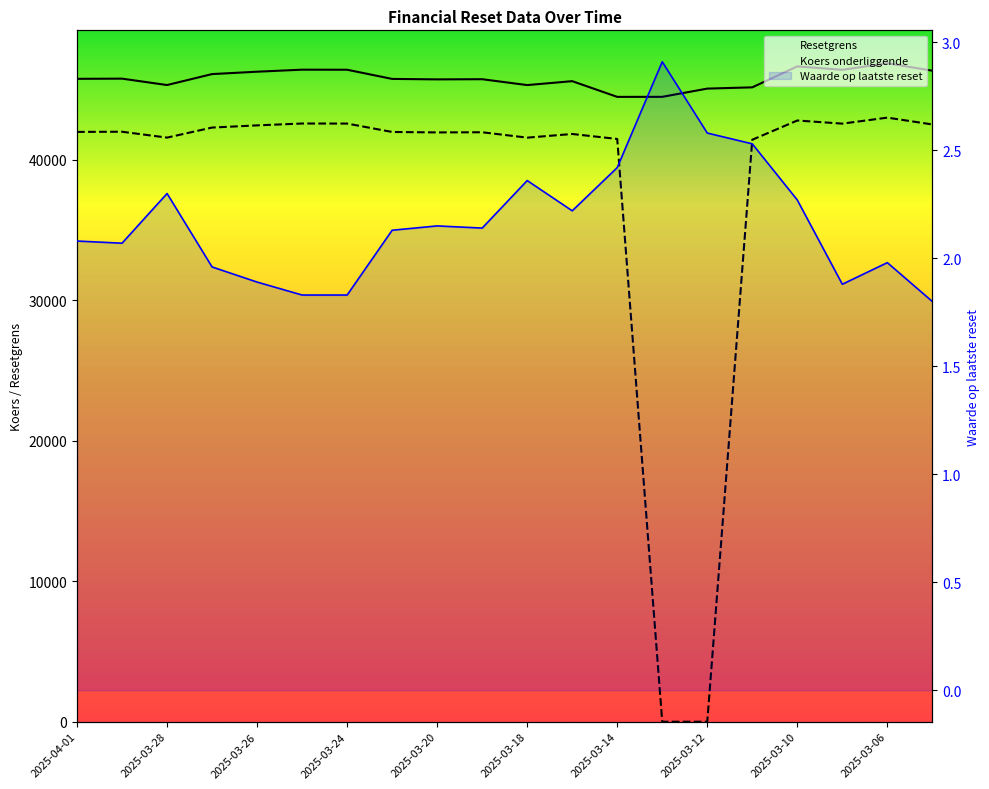

Reading left to right, transcribe all the data shown in this chart.

Resetgrens: 45769.1	45781.9	45326.5	46106.7	46275.7	46420.4	46415.8	45762.6	45729.1	45741.4	45323.6	45602.4	44483.7	44486.8	45072.5	45162.5	46653.9	46411.2	46877.2	46347.9
Koers onderliggende: 41990.0	42001.8	41583.9	42299.7	42454.8	42587.5	42583.3	41985.3	41953.3	41964.6	41581.3	41841.6	41488.2	0.0	0.0	41433.5	42801.7	42579.1	43006.6	42521.0
Waarde op laatste reset: 2.1	2.1	2.3	2.0	1.9	1.8	1.8	2.1	2.1	2.1	2.4	2.2	2.4	2.9	2.6	2.5	2.3	1.9	2.0	1.8